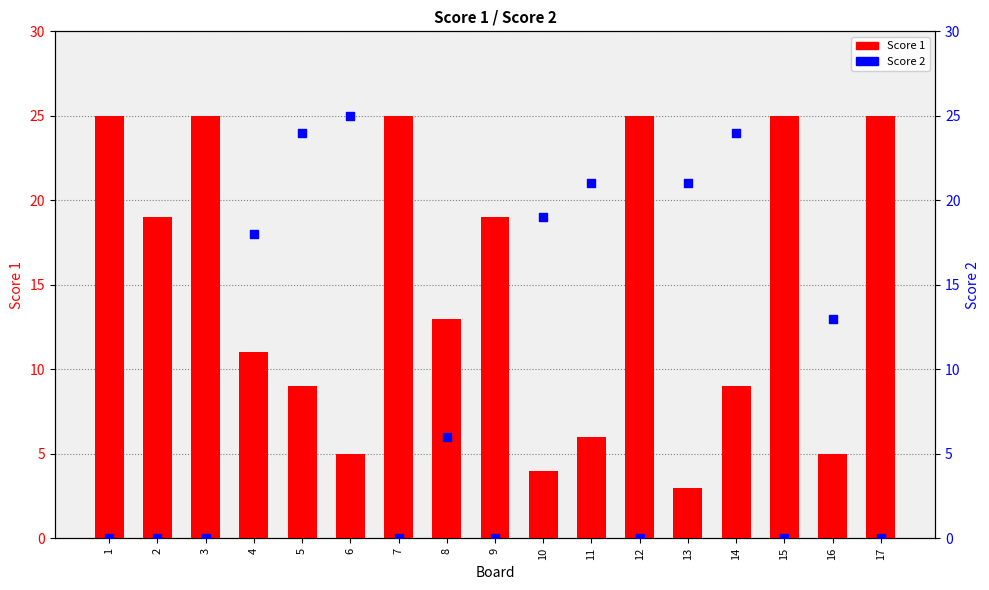

At how many categories does at least one series exceed 20?

11